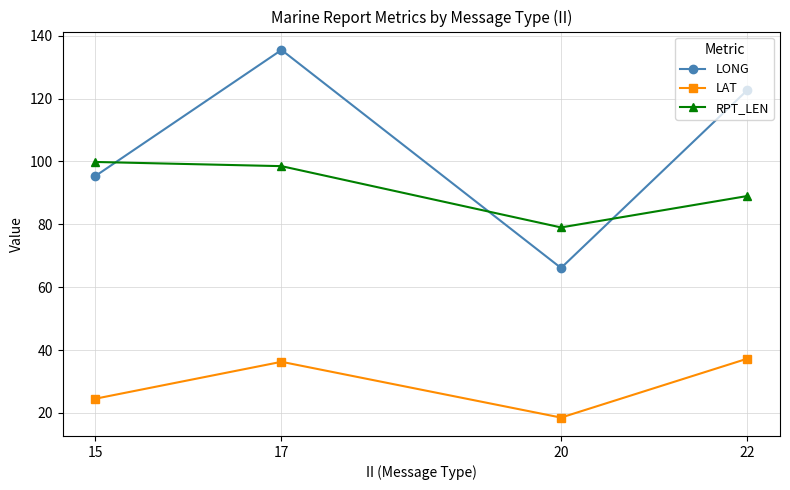

True or false: LAT and RPT_LEN intersect in this chart.

False